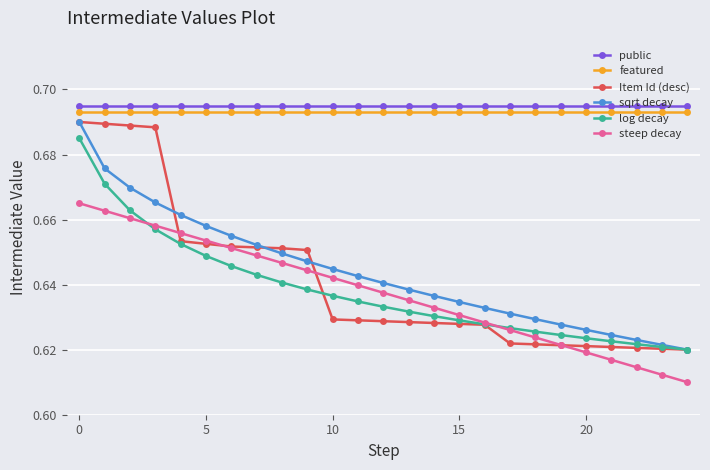

True or false: public and steep decay intersect in this chart.

False